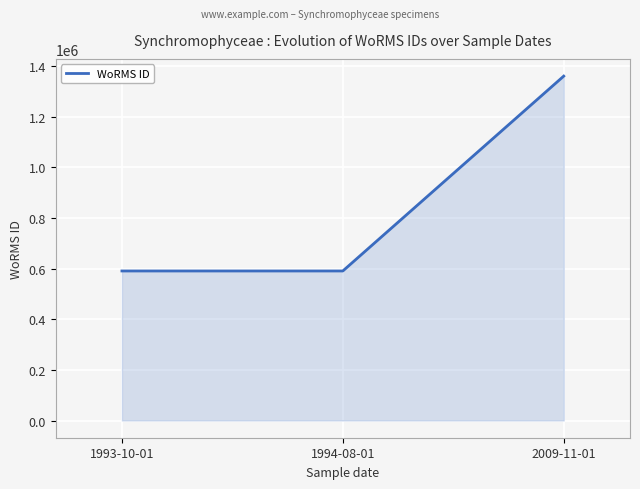

The value at 2009-11-01 is 1359766. True or false?

True